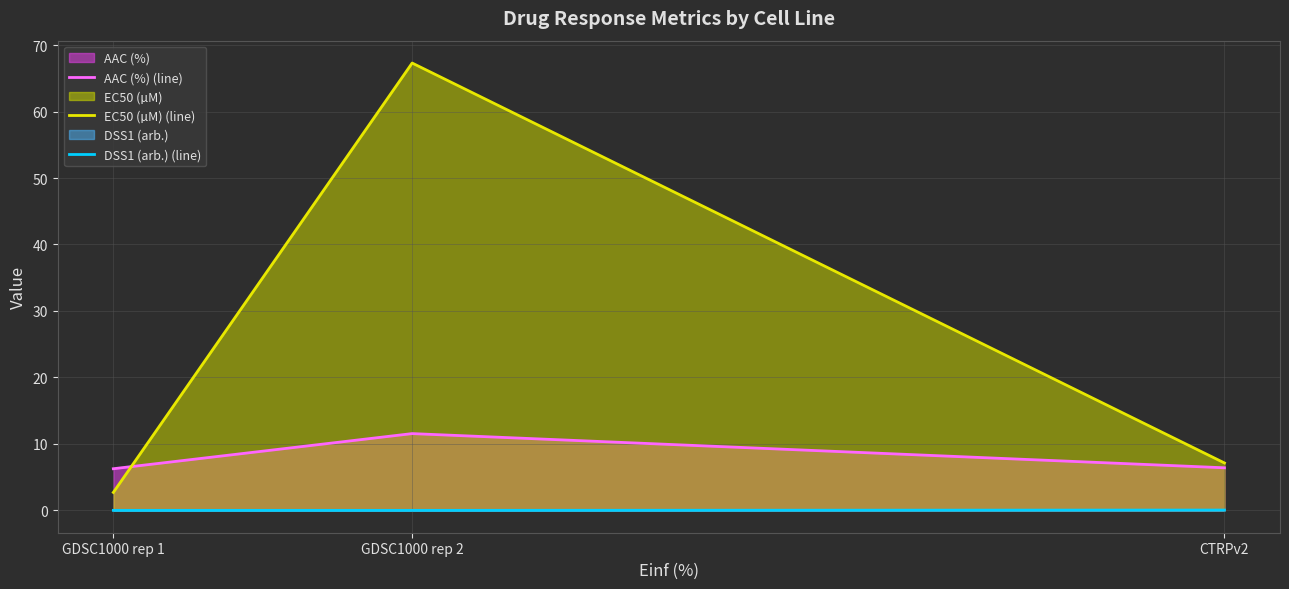

Reading left to right, list all the values displayed in this chart.

AAC (%) (line): 6.3	11.5	6.4
EC50 (µM) (line): 2.7	67.3	7.1
DSS1 (arb.) (line): 0.0	0.0	0.0